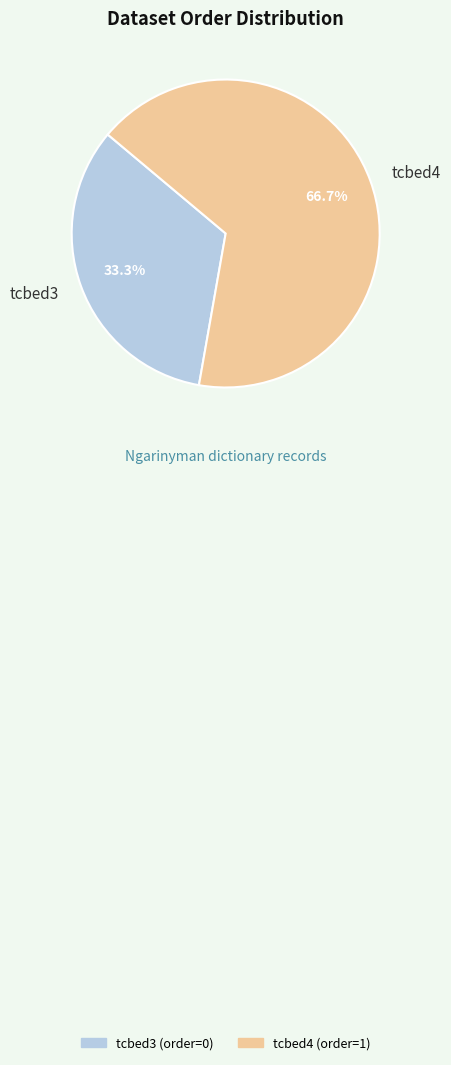

Rank the categories by value from lowest to highest.

tcbed3, tcbed4